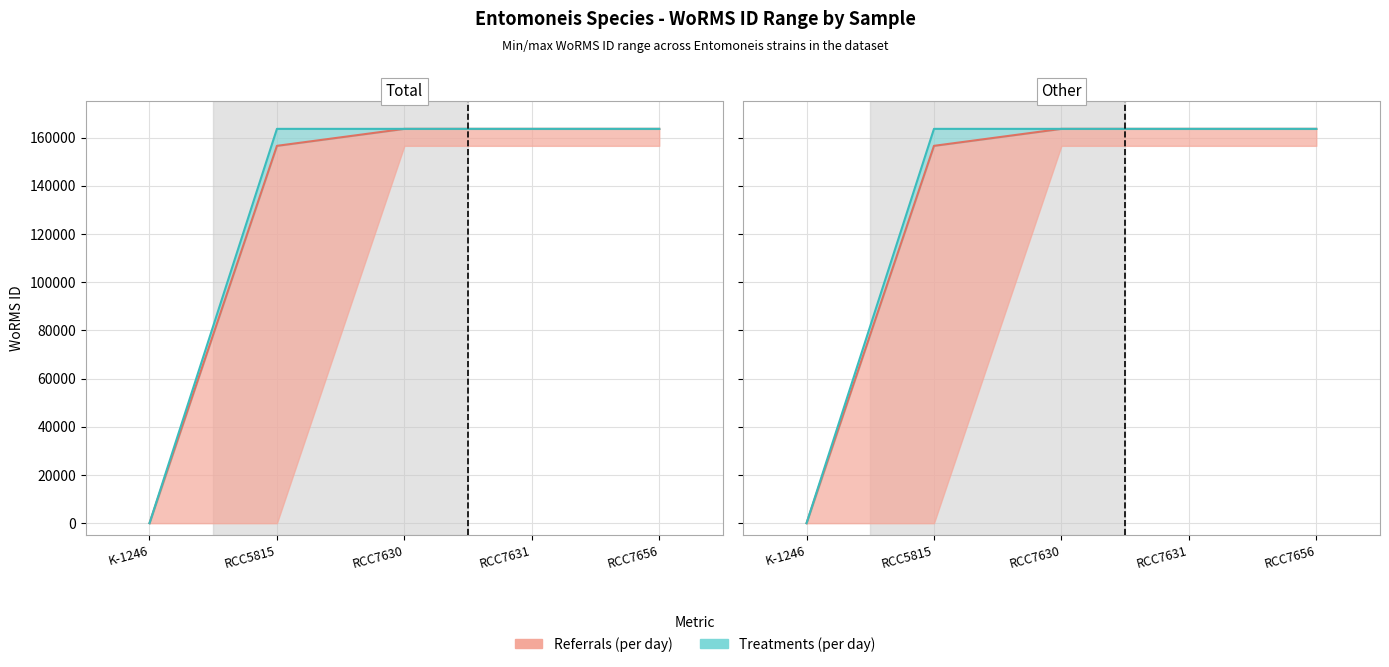

At which label does Referrals (per day) reach its peak?

RCC7630